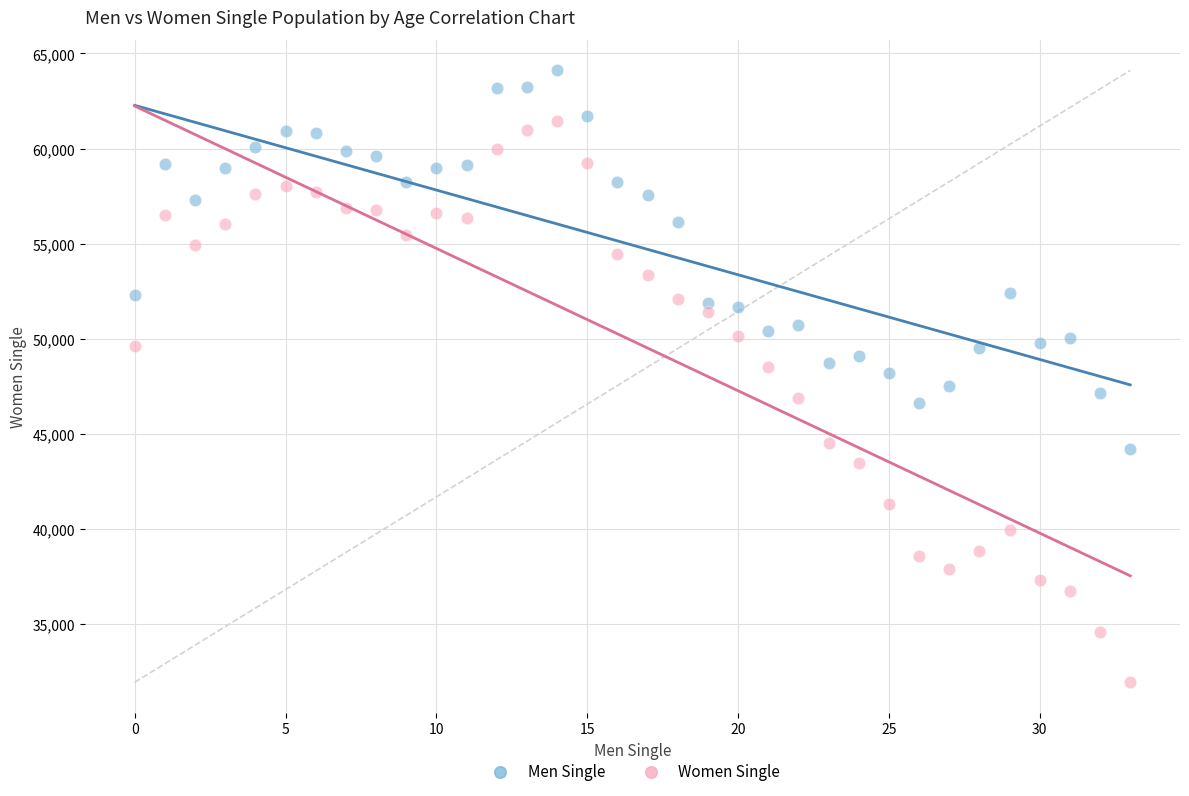

Across all data points, what is the range of Y values (max minus min)?

32168